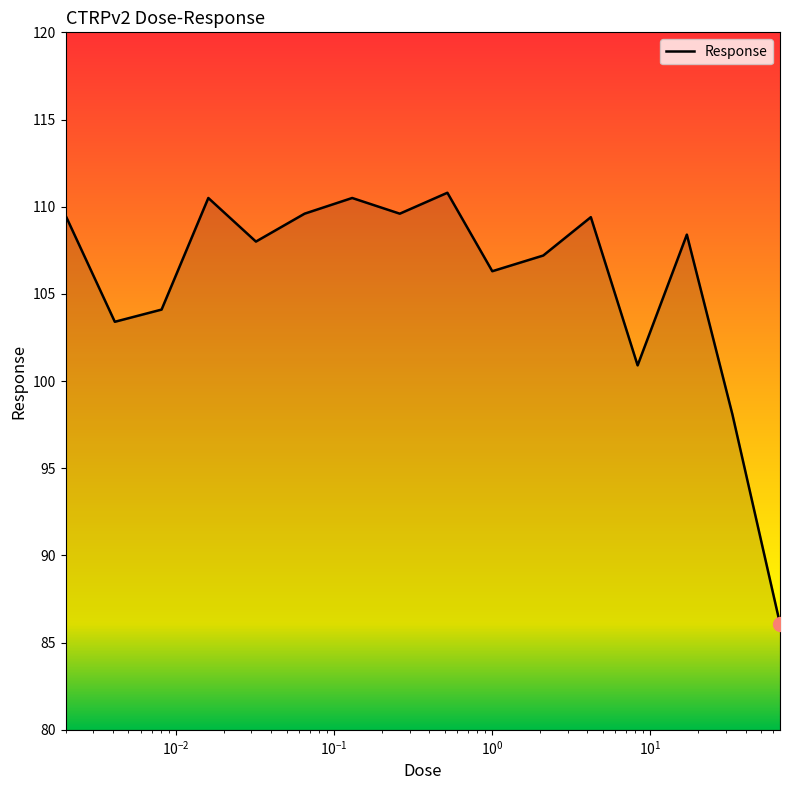

What is the minimum value shown in the chart?

86.1